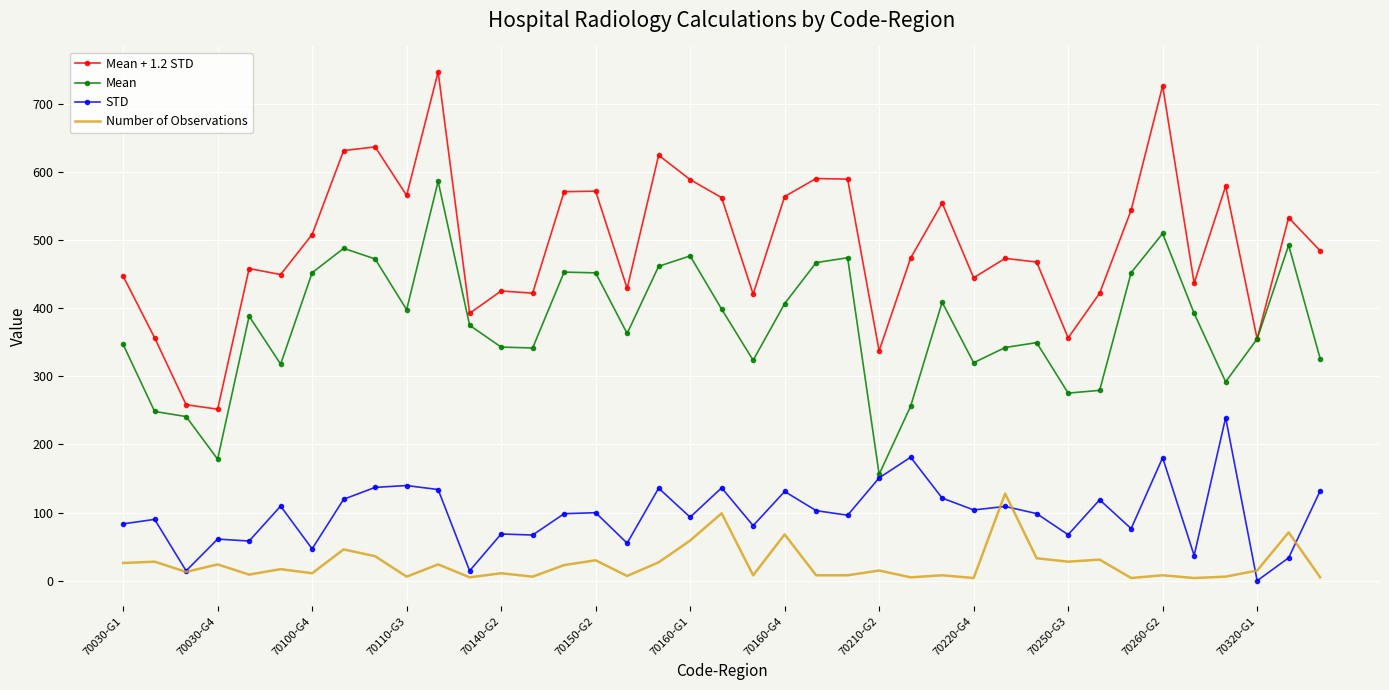

True or false: Mean and Number of Observations cross at least once.

False